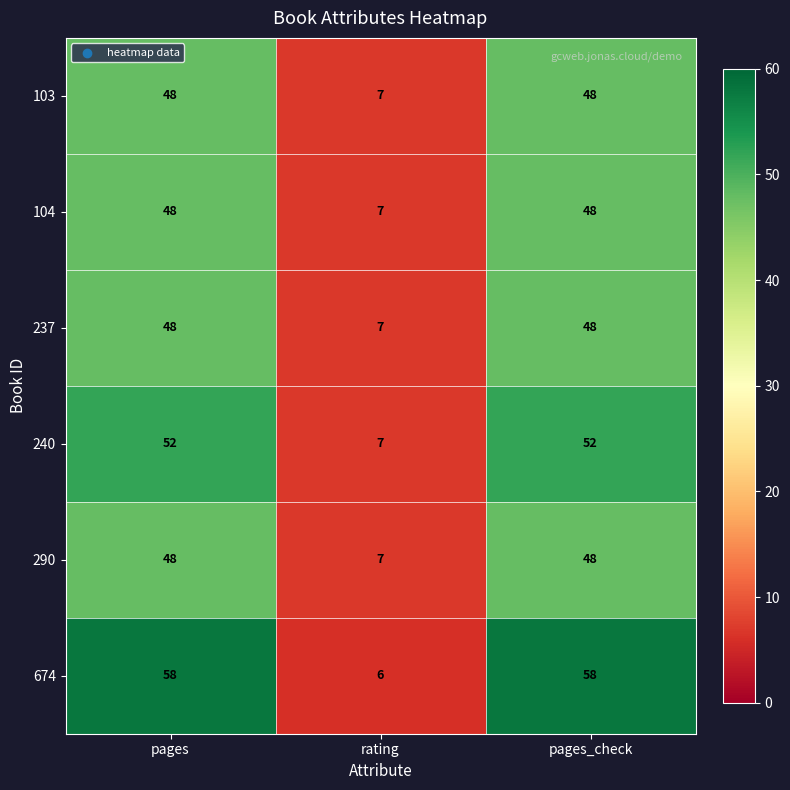

What is the sum of all 290 values?

103